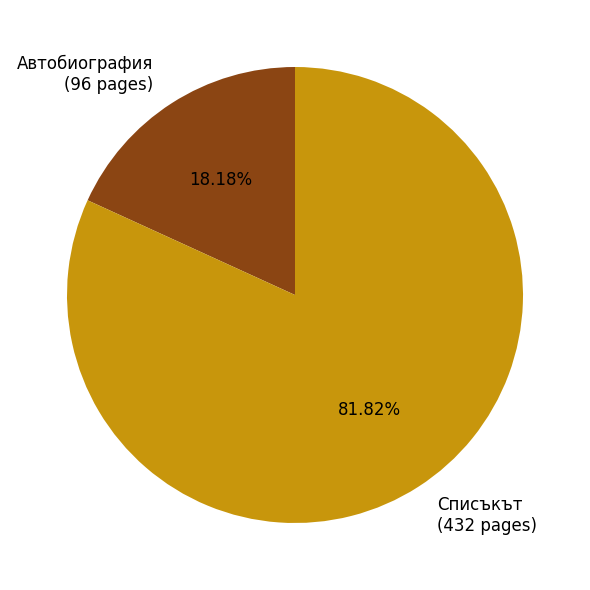

Approximately how many times larger is the value at Списъкът (432 pages) compared to Автобиография (96 pages)?

4.5